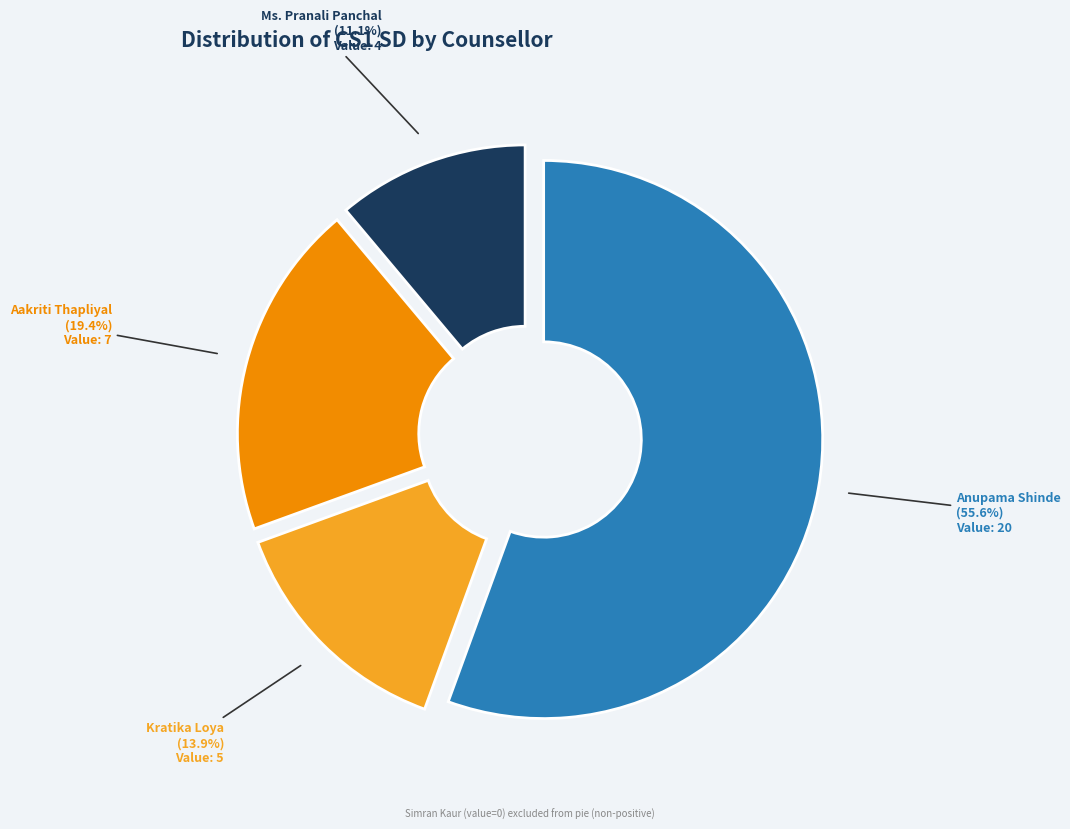

Combined, do Ms. Pranali Panchal and Aakriti Thapliyal account for over 50%?

No